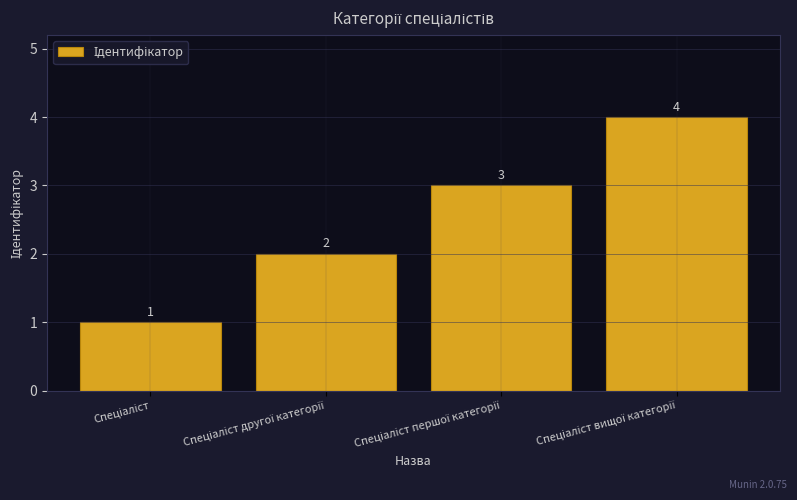

What is the sum of all values?

10